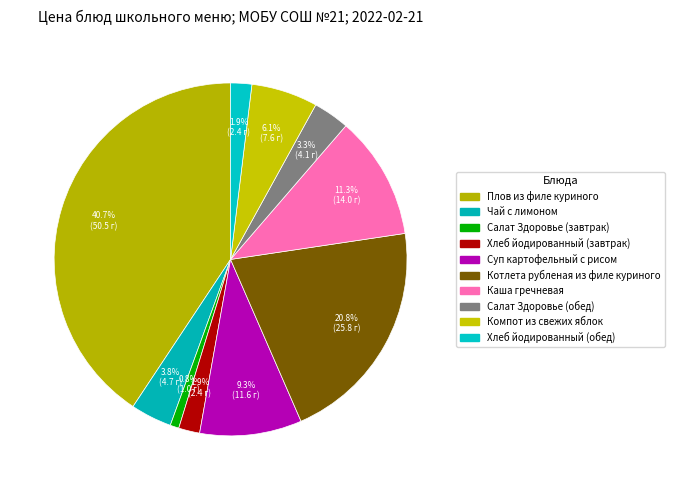

What is the ratio of the value at Компот из свежих яблок to the value at Суп картофельный с рисом?

0.7